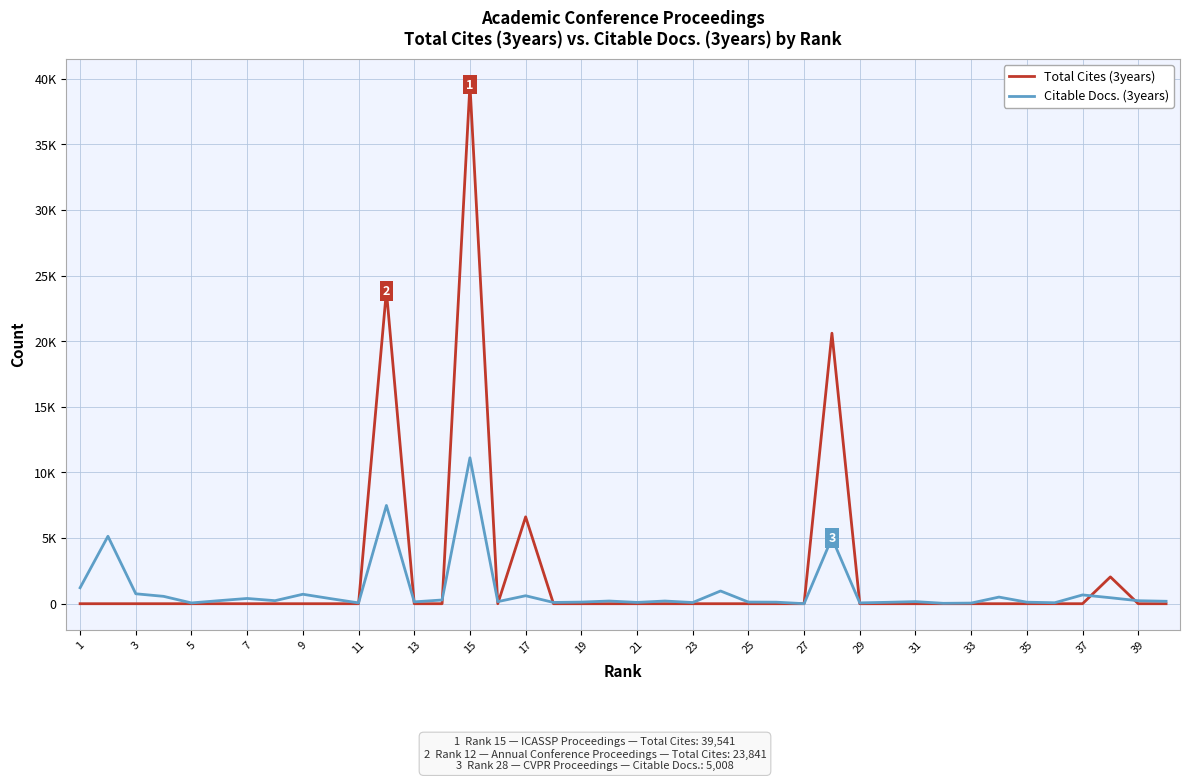

What are all the series names shown in the legend?

Total Cites (3years), Citable Docs. (3years)